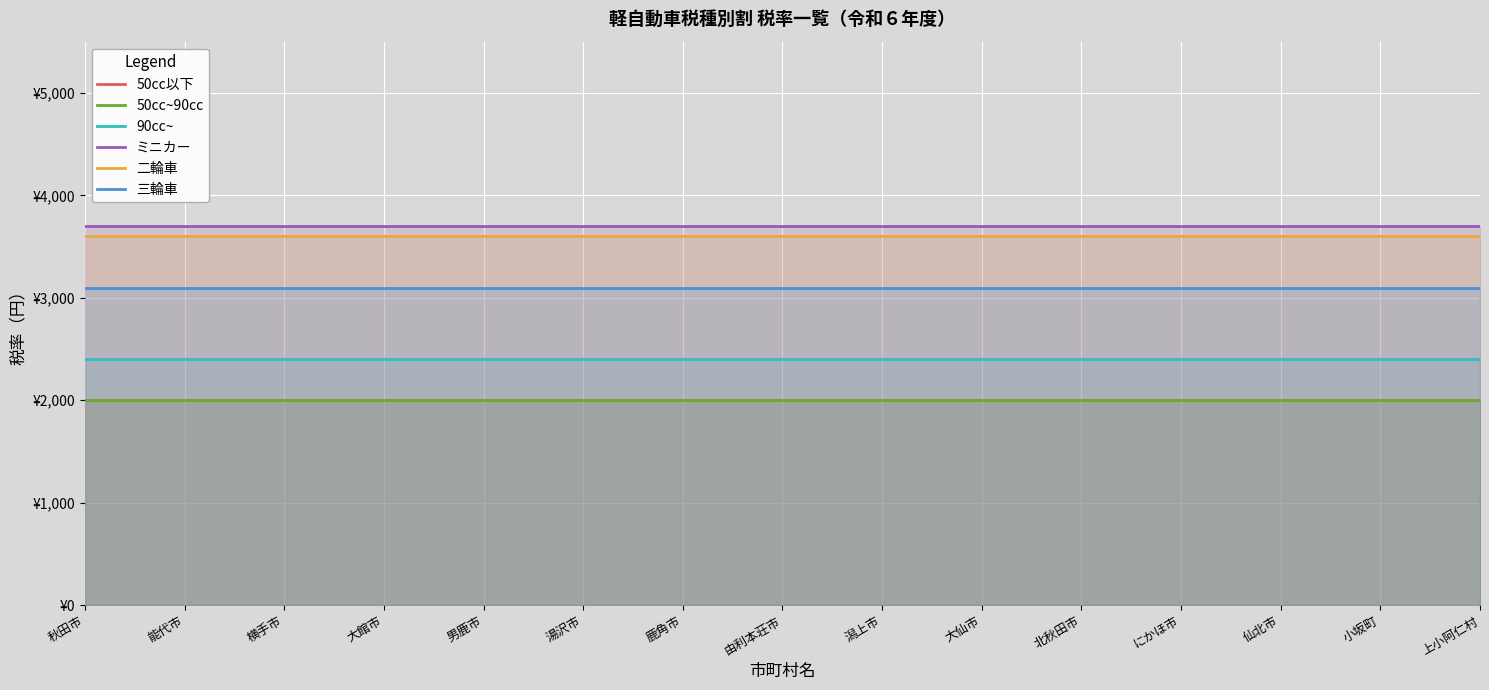

True or false: 三輪車 and ミニカー intersect in this chart.

False